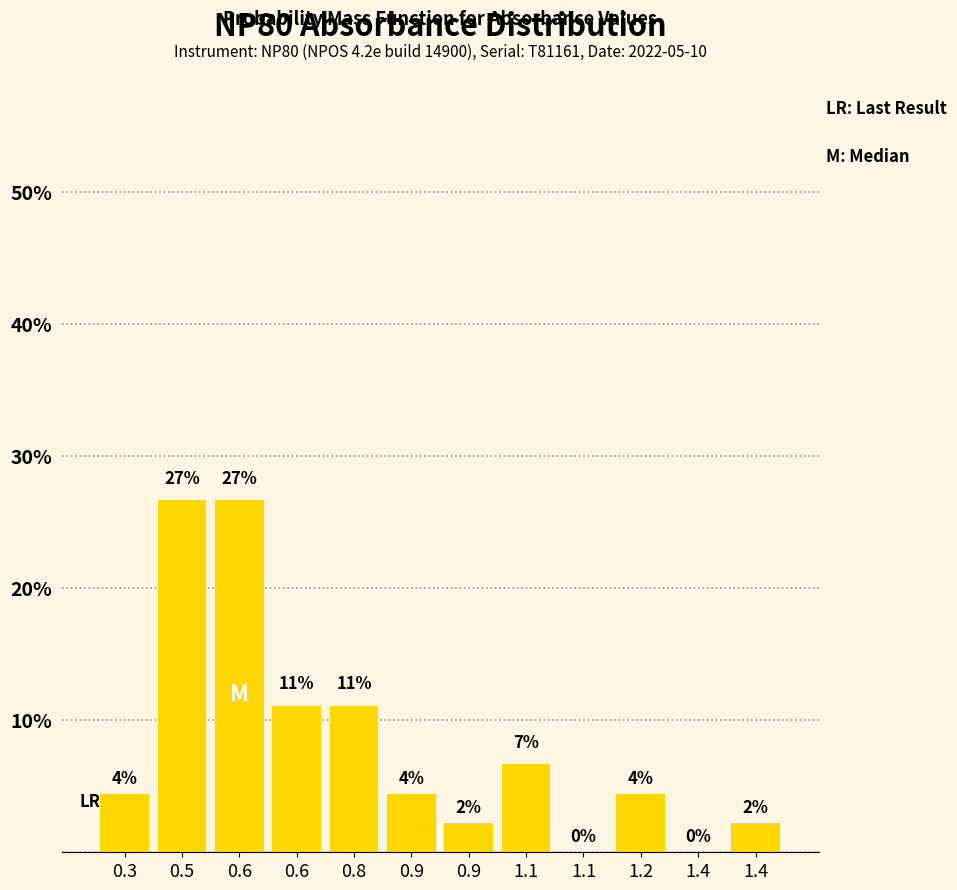

Are the bars horizontal?

No